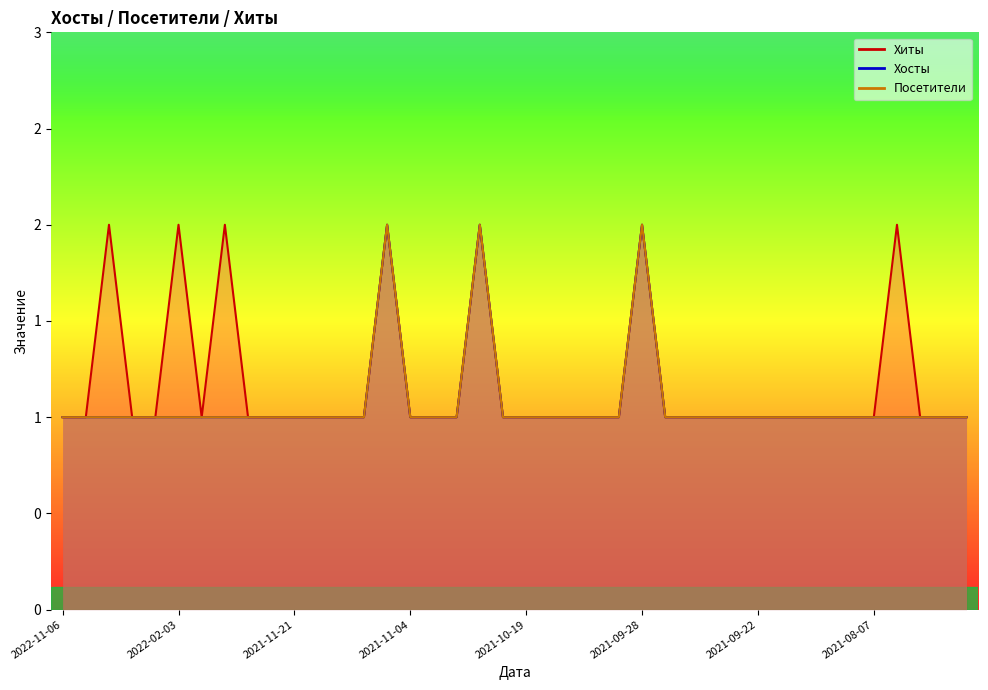

At how many categories does at least one series exceed 1?

7